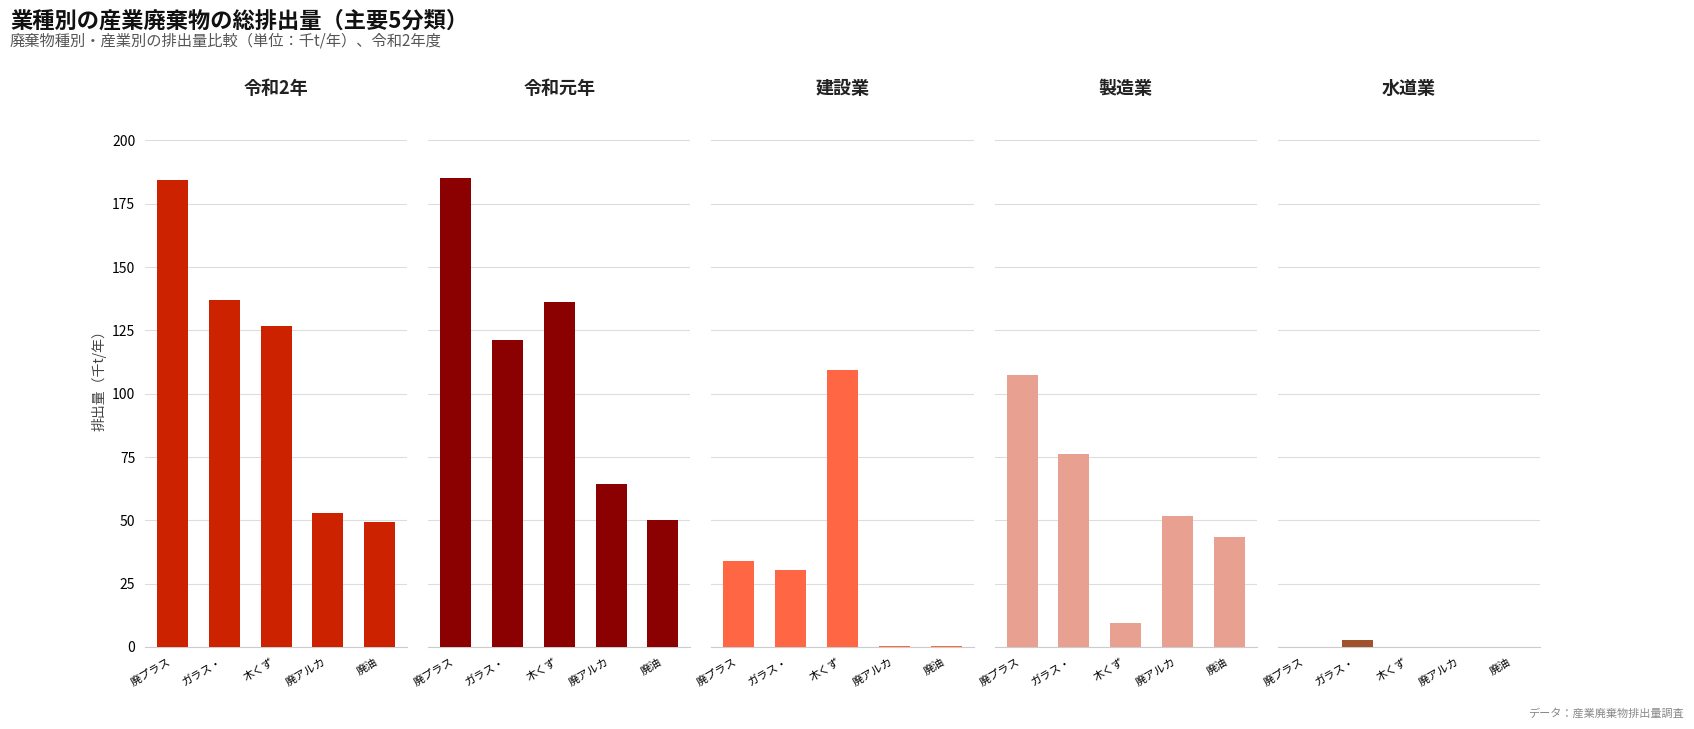

What is the difference between the maximum and minimum values in the 製造業 series?

97.9